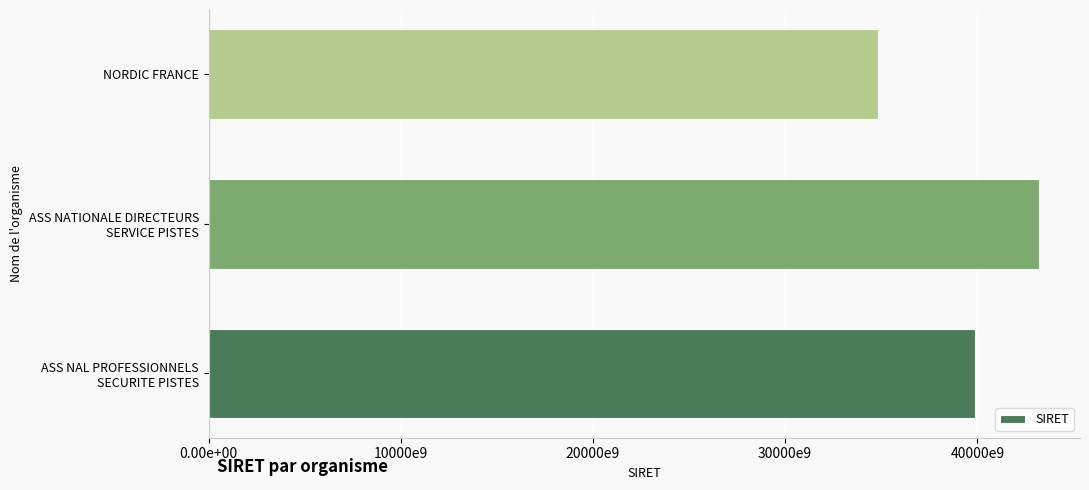

Does the chart contain any negative values?

No